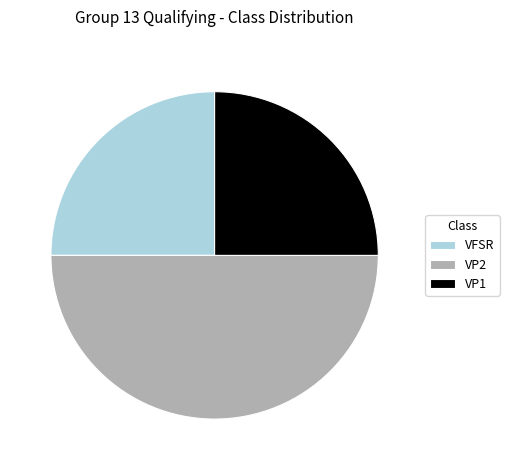

Which has a higher value, VP1 or VP2?

VP2